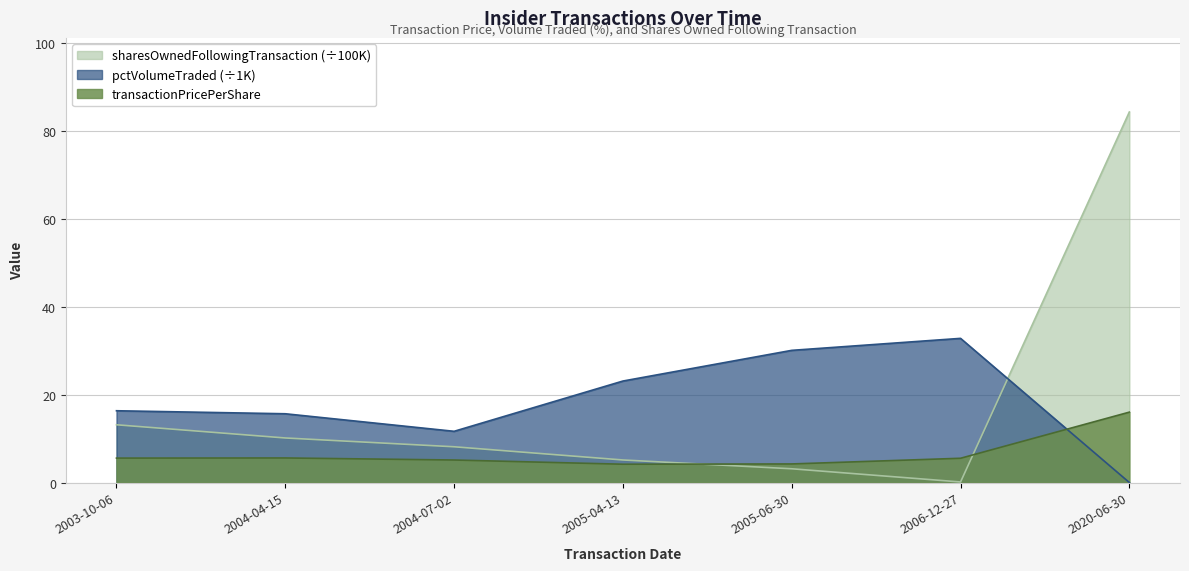

The value of pctVolumeTraded at 2004-04-15 is 9.2. True or false?

False